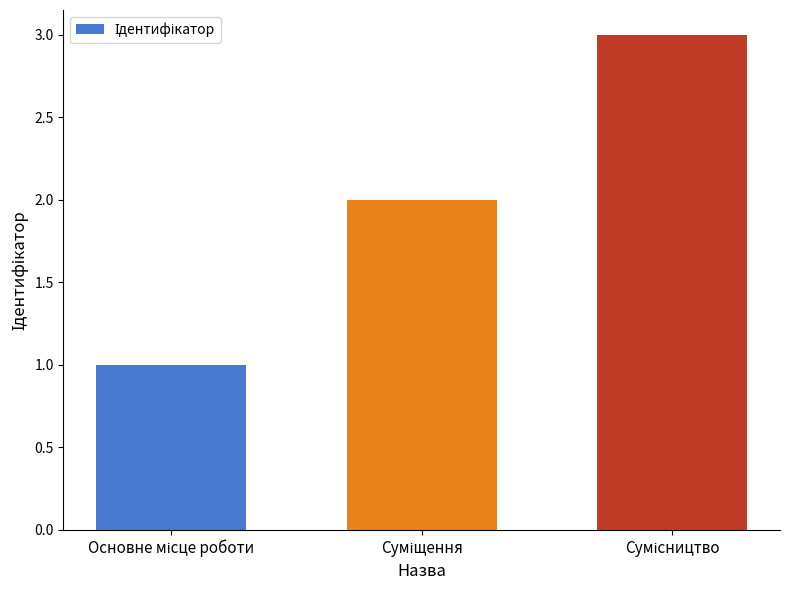

What is the sum of all values?

6